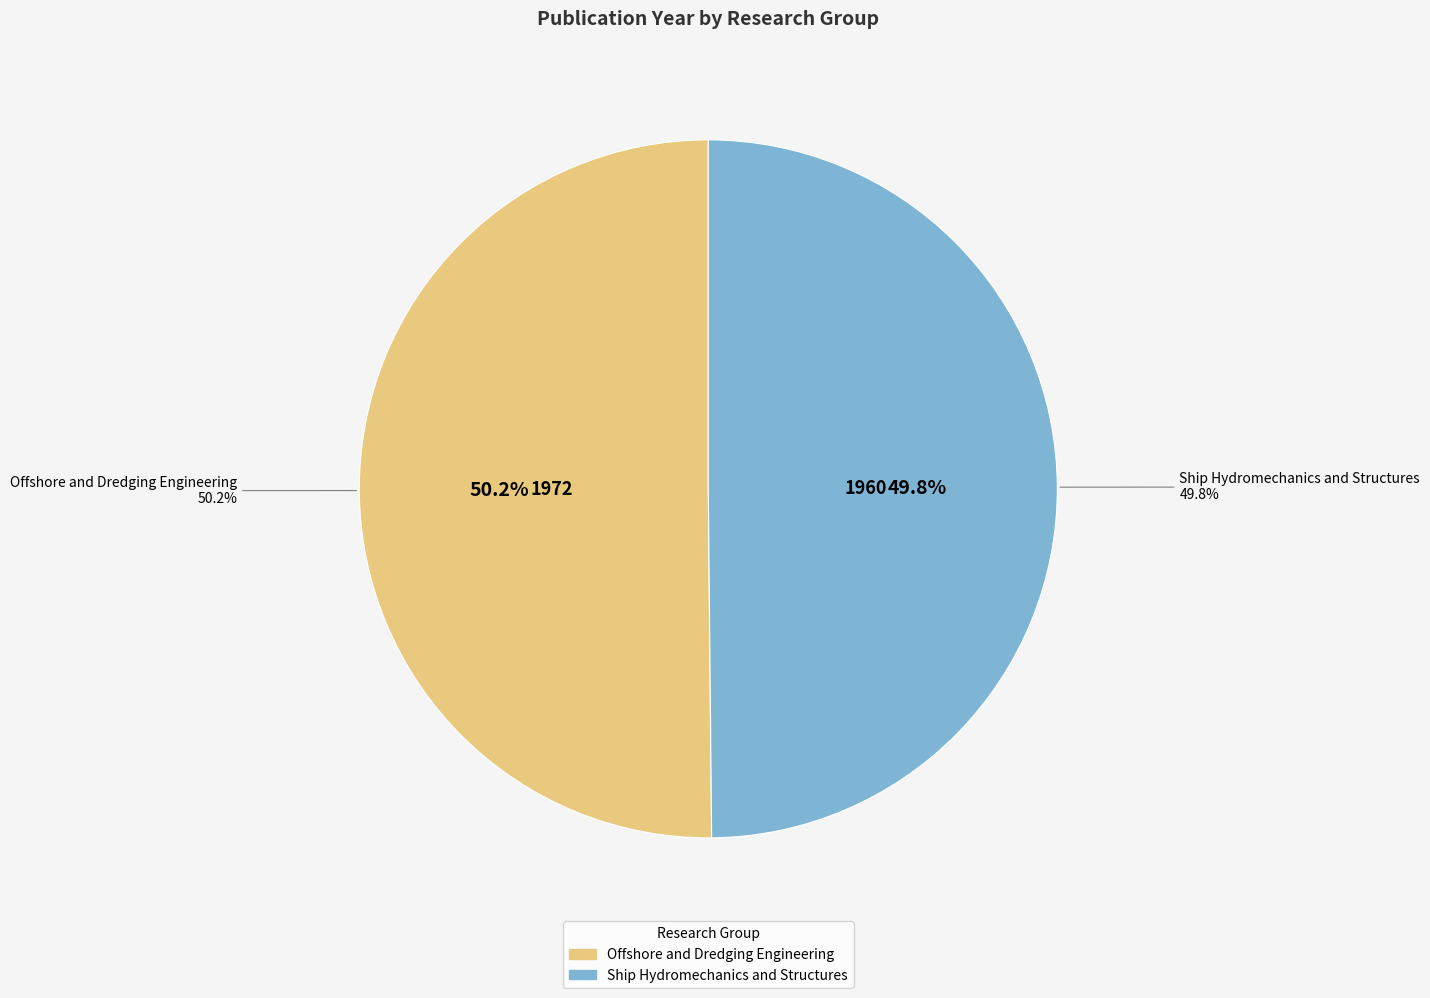

Rank the categories by value from lowest to highest.

Ship Hydromechanics and Structures, Offshore and Dredging Engineering